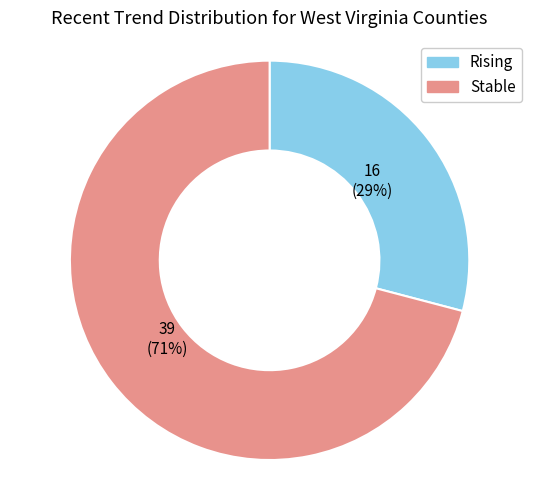

Which slice represents more than half of the pie?

Stable